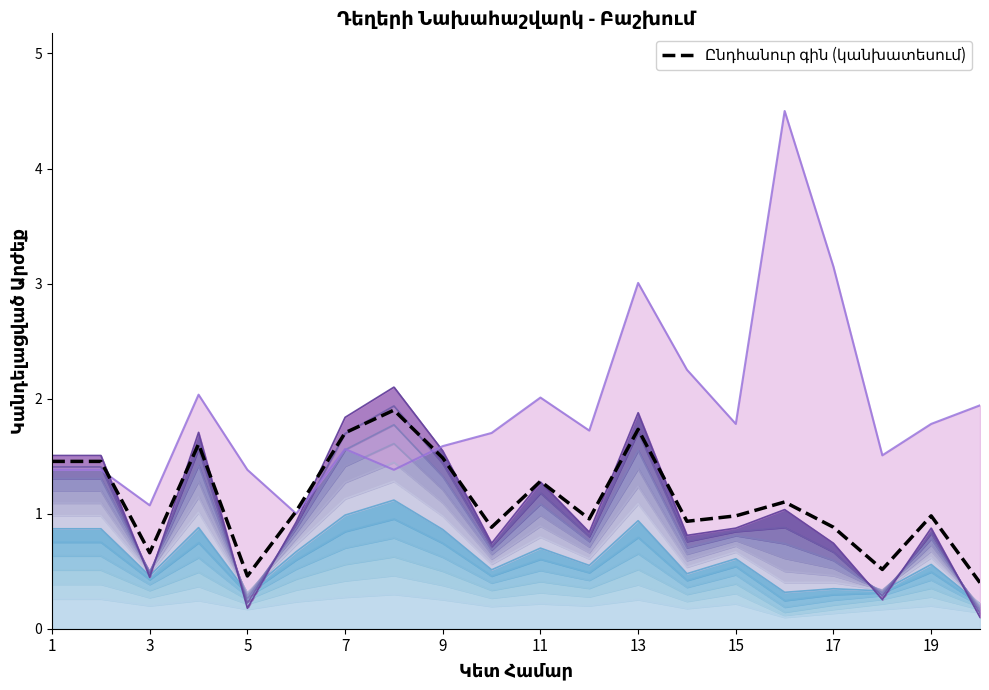

How many lines are shown in the chart?

1